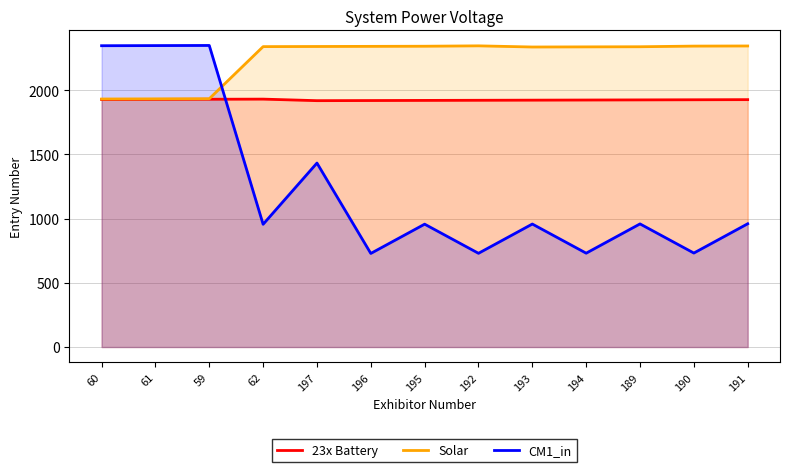

Where is 23x Battery nearest to the value 1925?

189